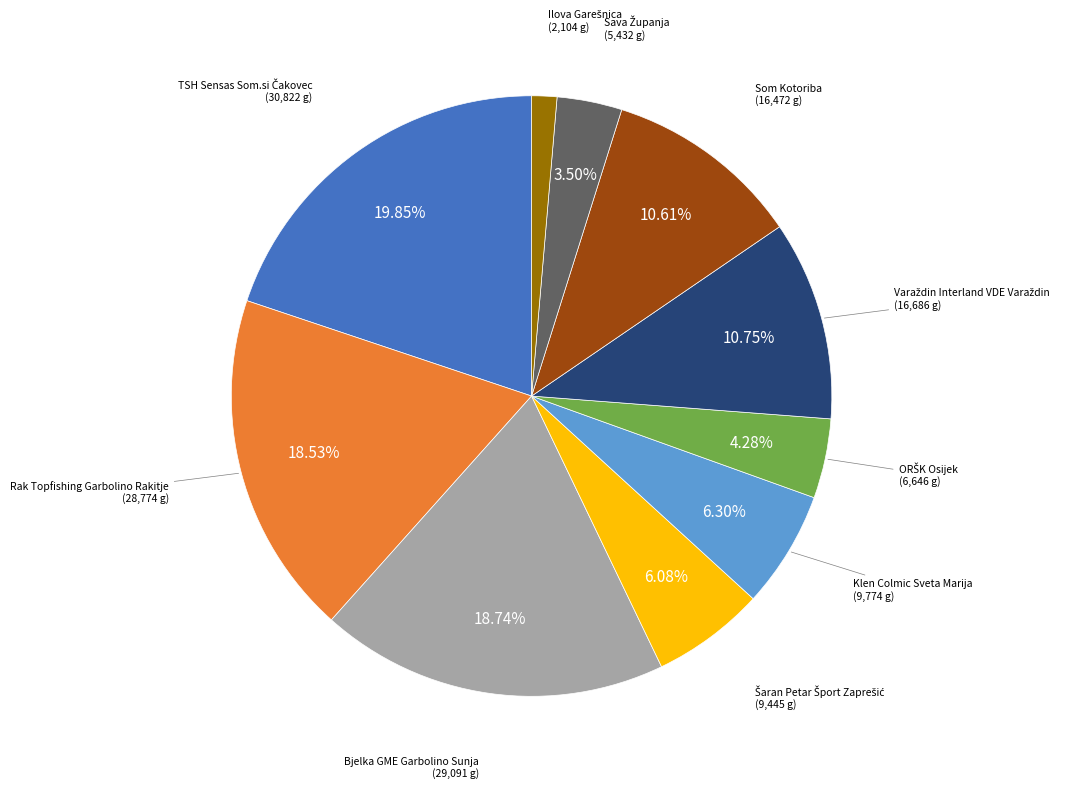

How many slices are in this pie chart?

10